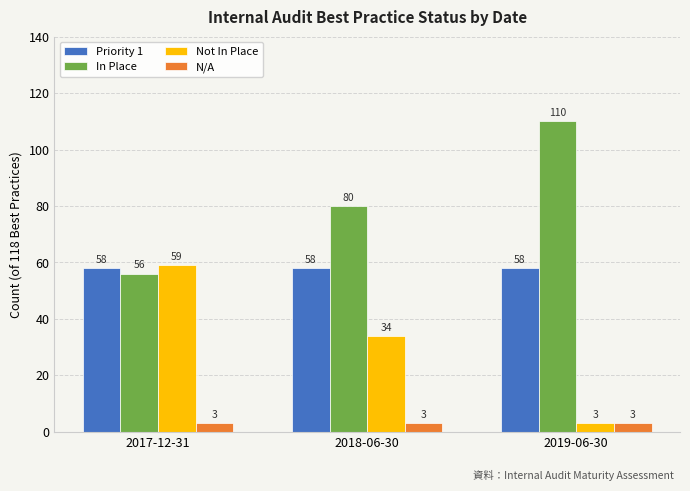

Reading left to right, what are all the values shown in this chart?

Priority 1: 2017-12-31=58	2018-06-30=58	2019-06-30=58
In Place: 2017-12-31=56	2018-06-30=80	2019-06-30=110
Not In Place: 2017-12-31=59	2018-06-30=34	2019-06-30=3
N/A: 2017-12-31=3	2018-06-30=3	2019-06-30=3